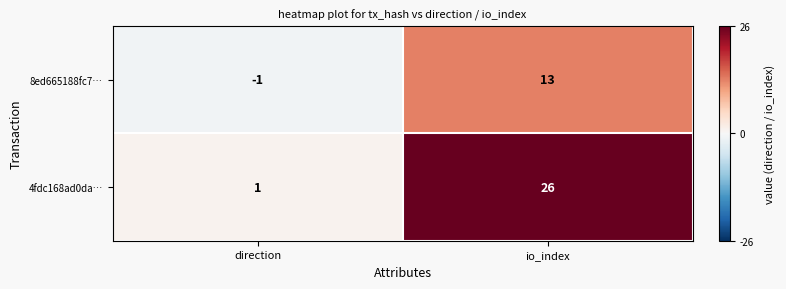

Rank the series by their maximum value, from lowest to highest.

8ed665188fc7…, 4fdc168ad0da…